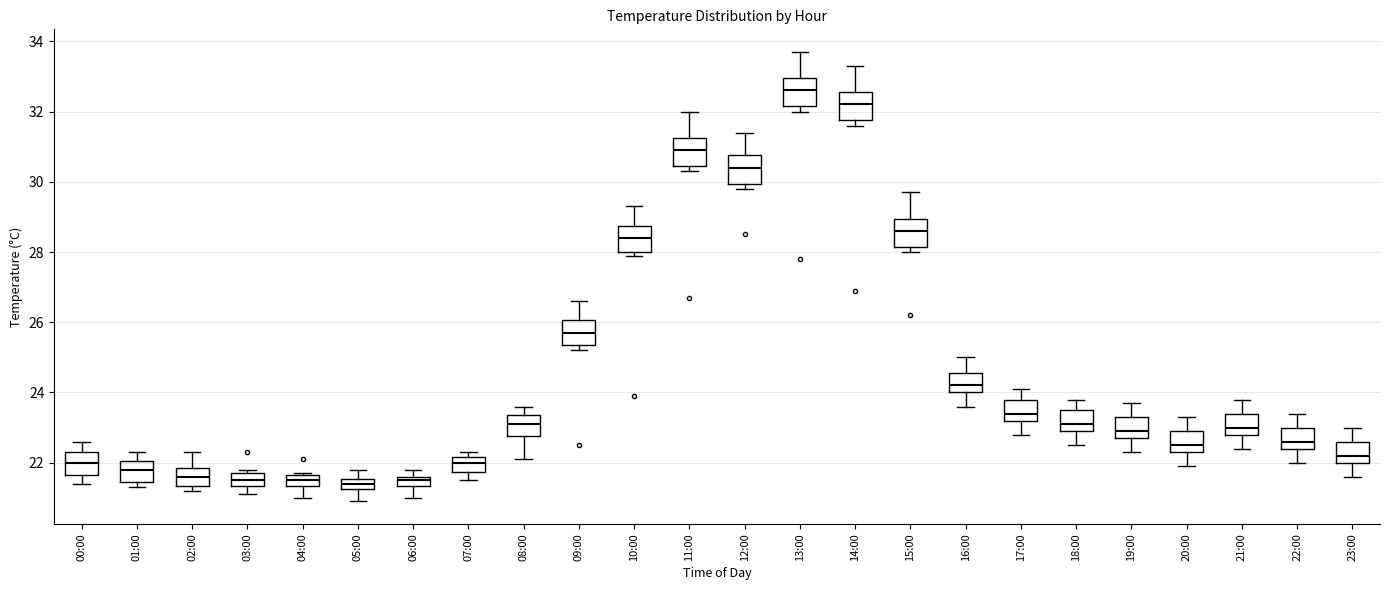

Where does the upper whisker of the box for 09:00 end on the y-axis? The values are not printed on the chart, so give them approximately, as read against the axis.

26.6